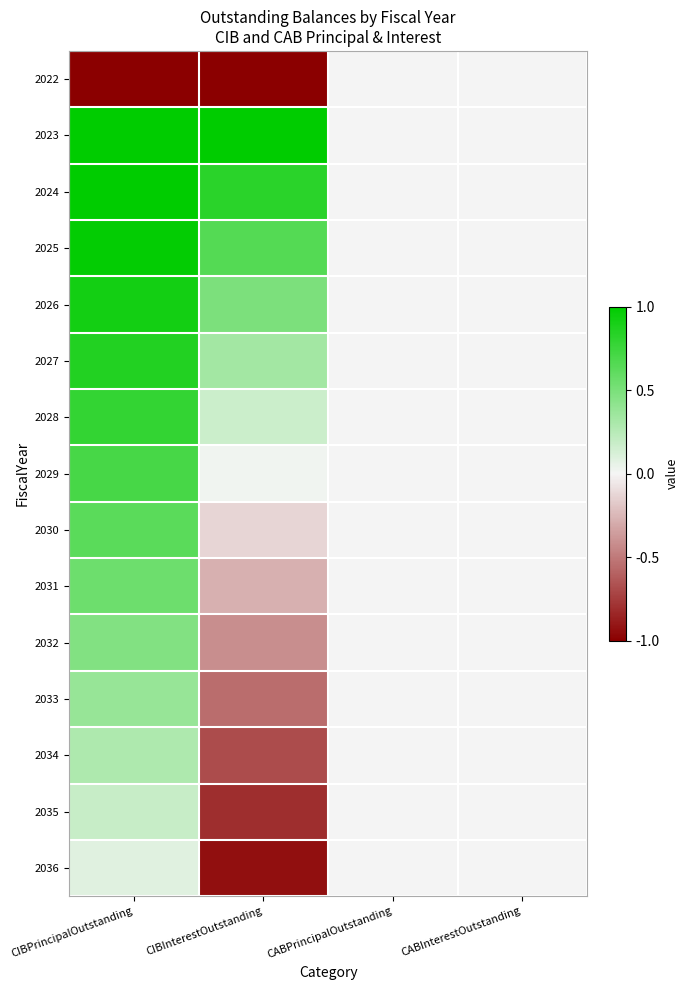

Which series has the largest total across all categories?

2023